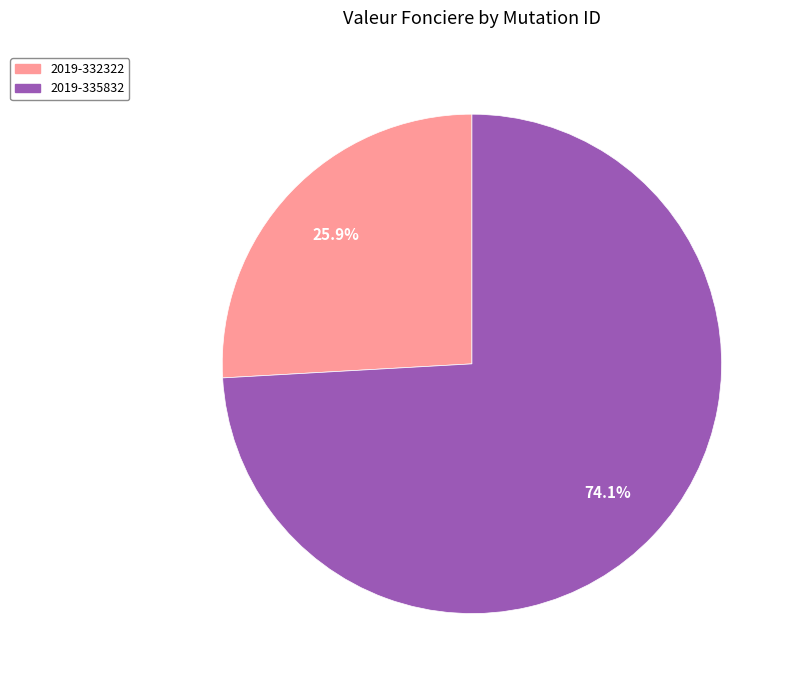

What percentage is NOT represented by 2019-335832?

25.9%